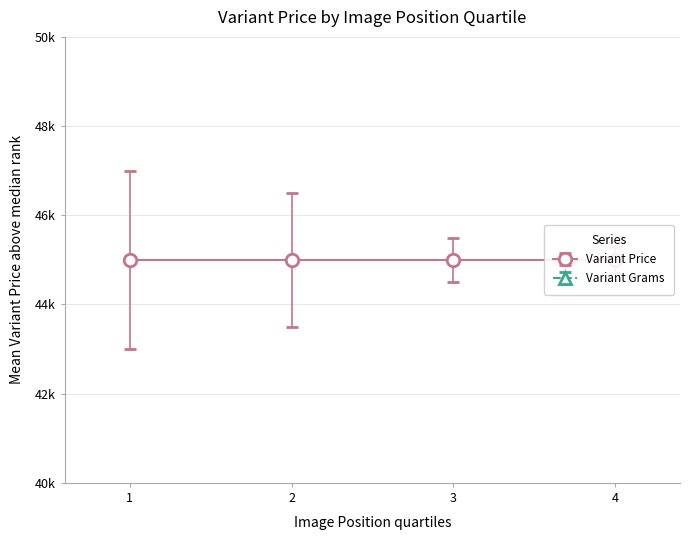

What is the ratio of the value at 4 to the value at 2?

1.5